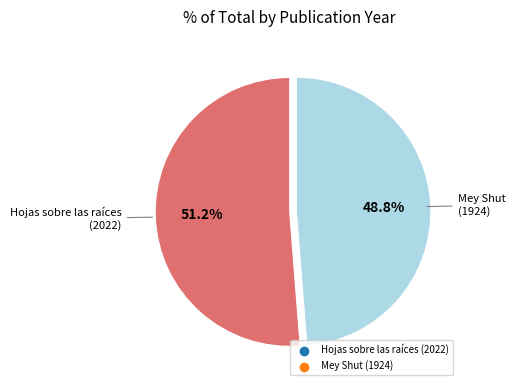

Is there a majority slice in this chart?

Yes